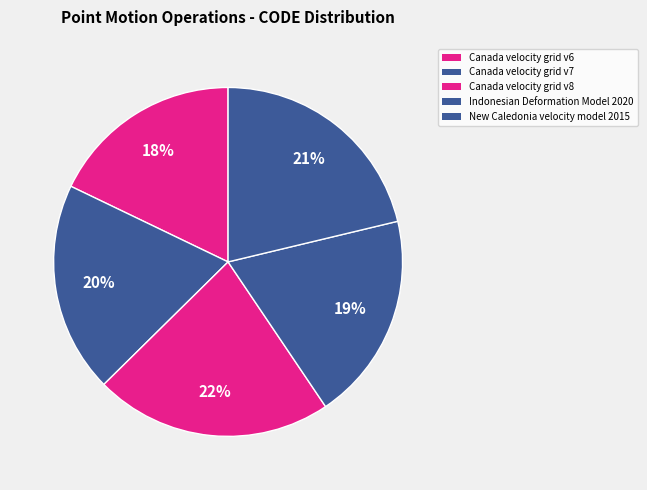

Rank the categories by value from highest to lowest.

Canada velocity grid v8, New Caledonia velocity model 2015, Canada velocity grid v7, Indonesian Deformation Model 2020, Canada velocity grid v6